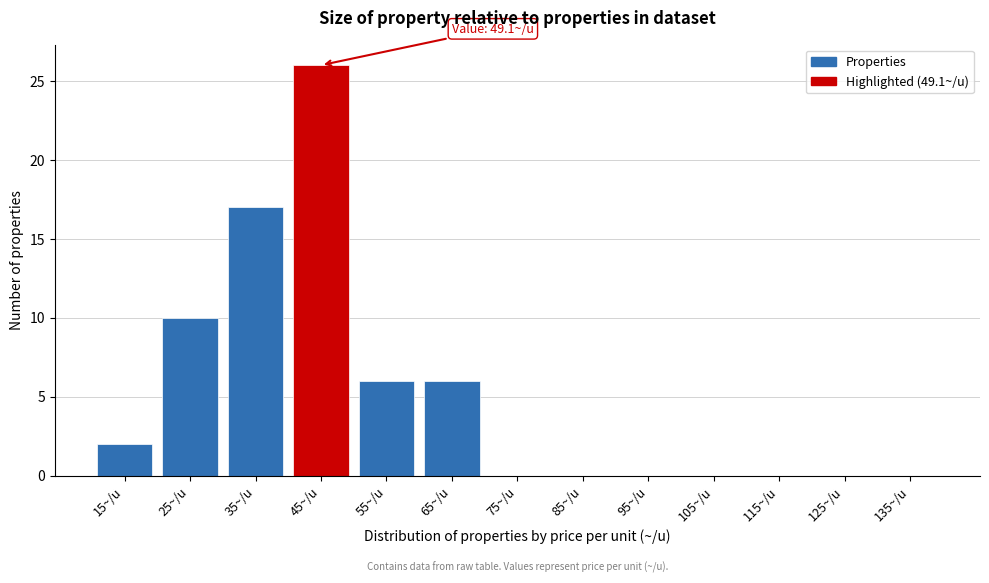

Reading left to right, transcribe all the data shown in this chart.

15~/u=2	25~/u=10	35~/u=17	45~/u=26	55~/u=6	65~/u=6	75~/u=0	85~/u=0	95~/u=0	105~/u=0	115~/u=0	125~/u=0	135~/u=0